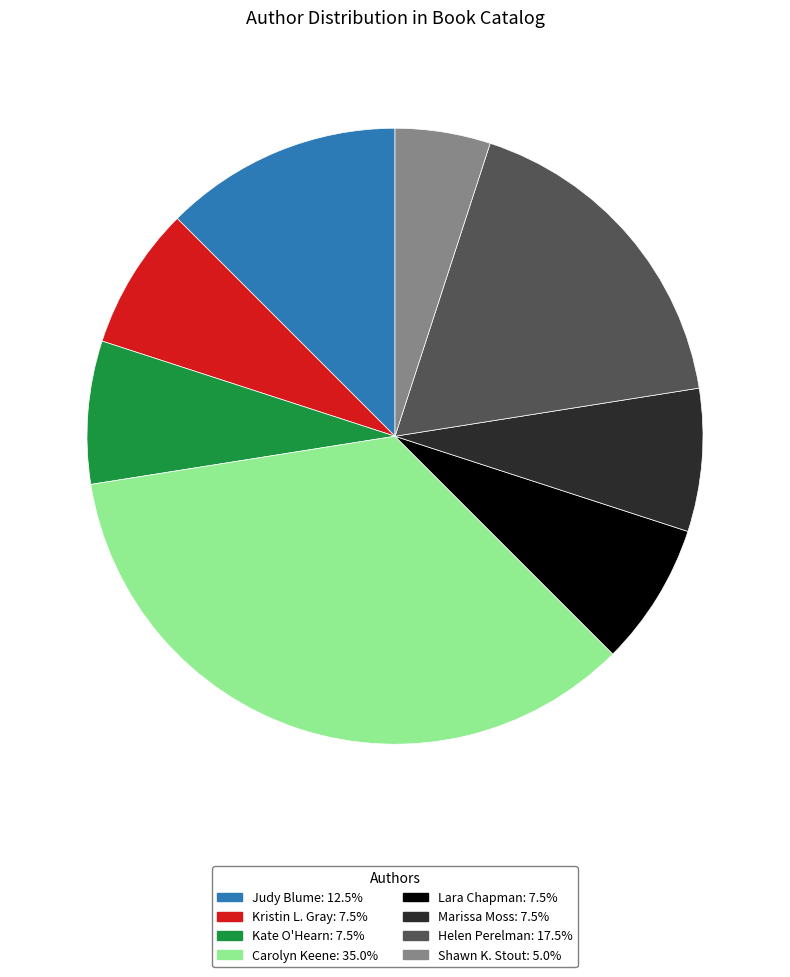

Is there any slice that represents more than half of the pie?

No